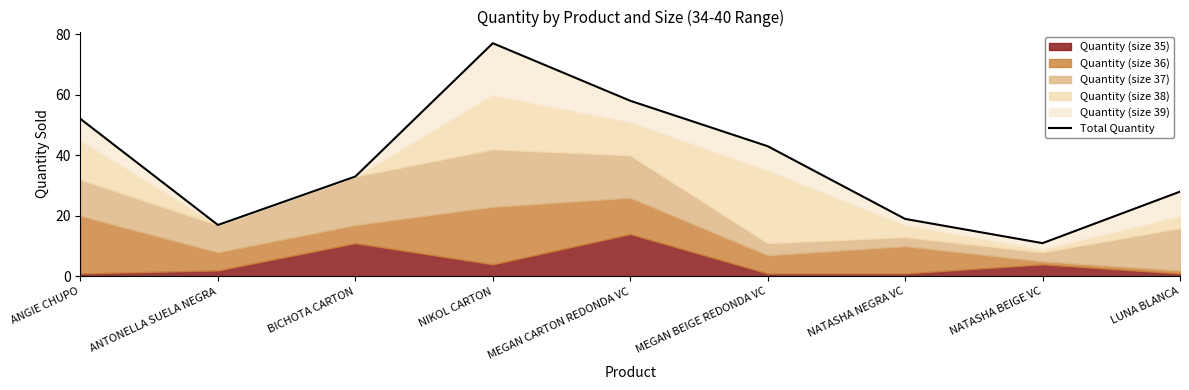

What is the difference between the second highest and minimum values?

47